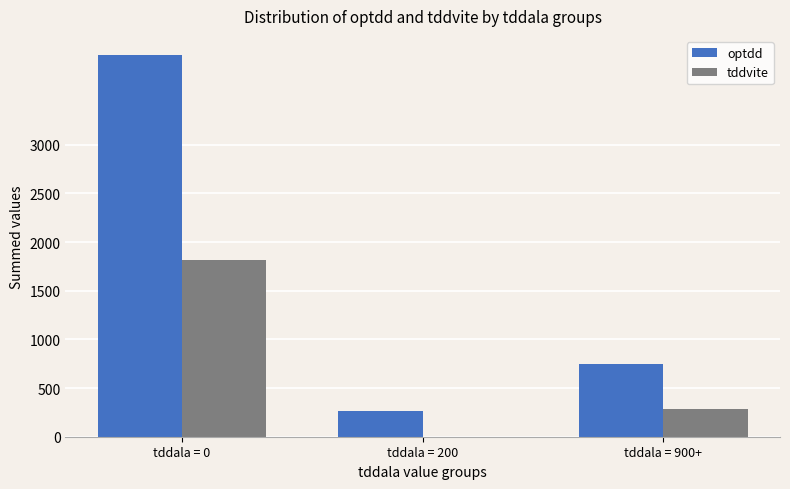

What is the sum of the optdd values at tddala = 200 and tddala = 0?

4187.0